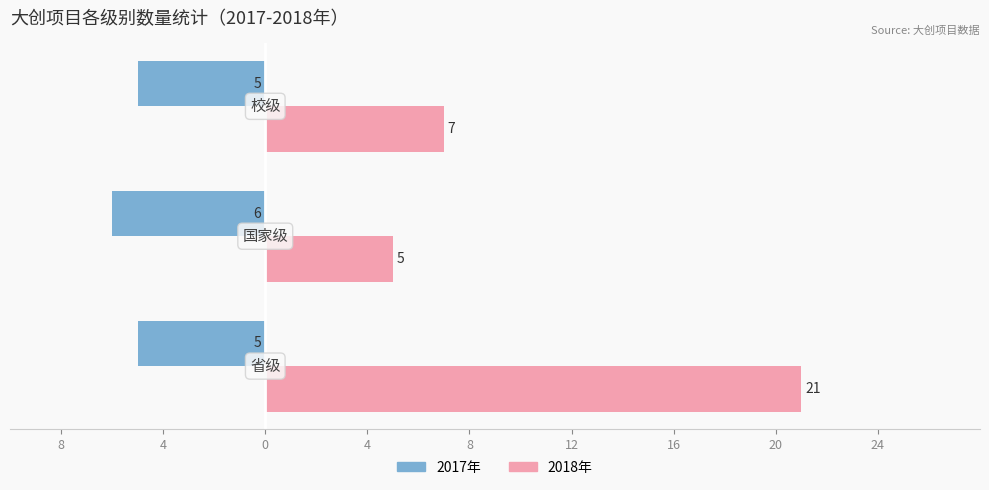

What is the value of the 2017年 bar at the 2nd from the left?

-6